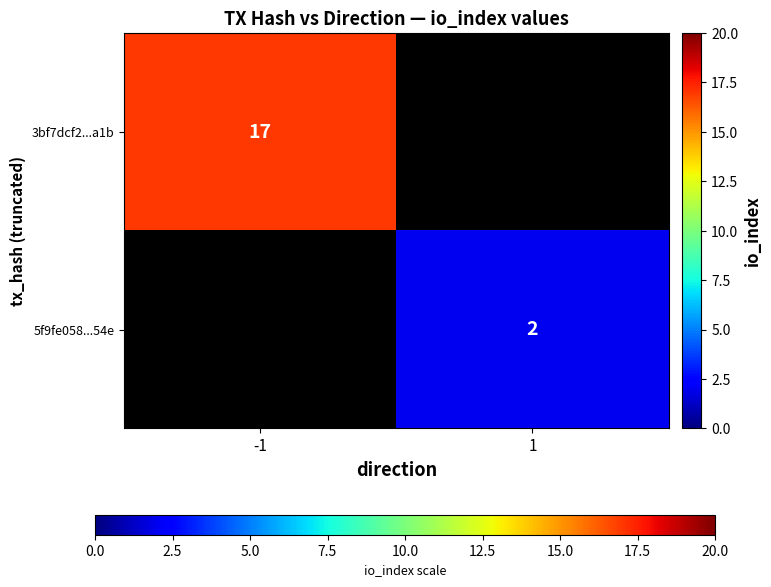

The value of 5f9fe058...54e at 1 is 0.8. True or false?

False